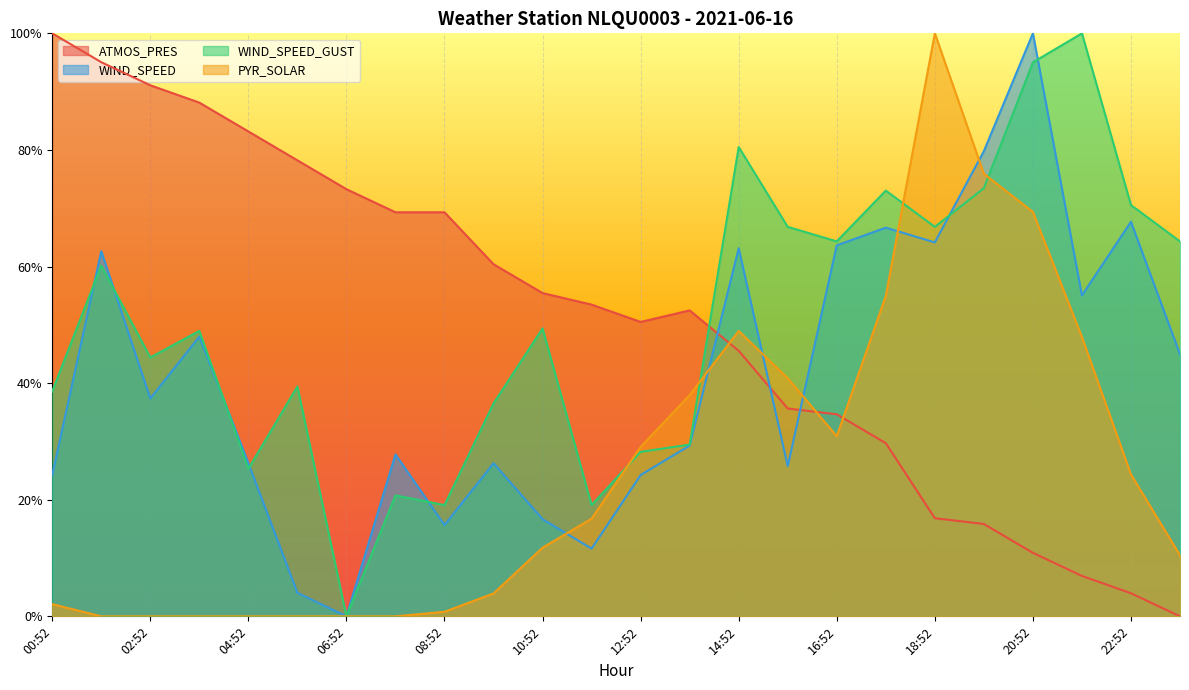

What is the sum of all WIND_SPEED values?

9.8